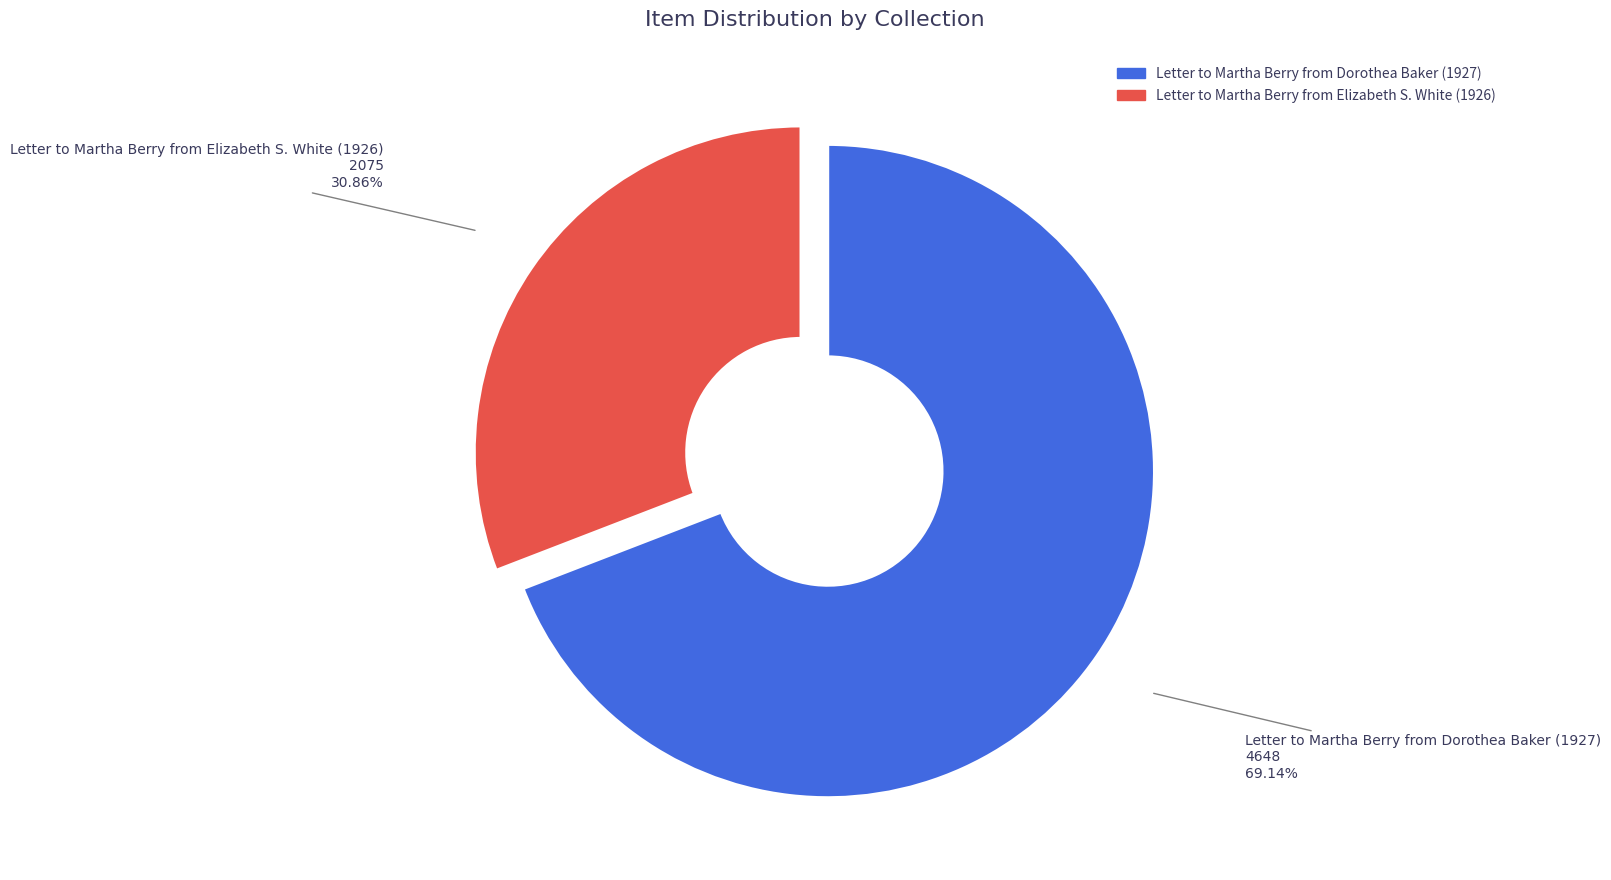

Does any single category account for the majority?

Yes